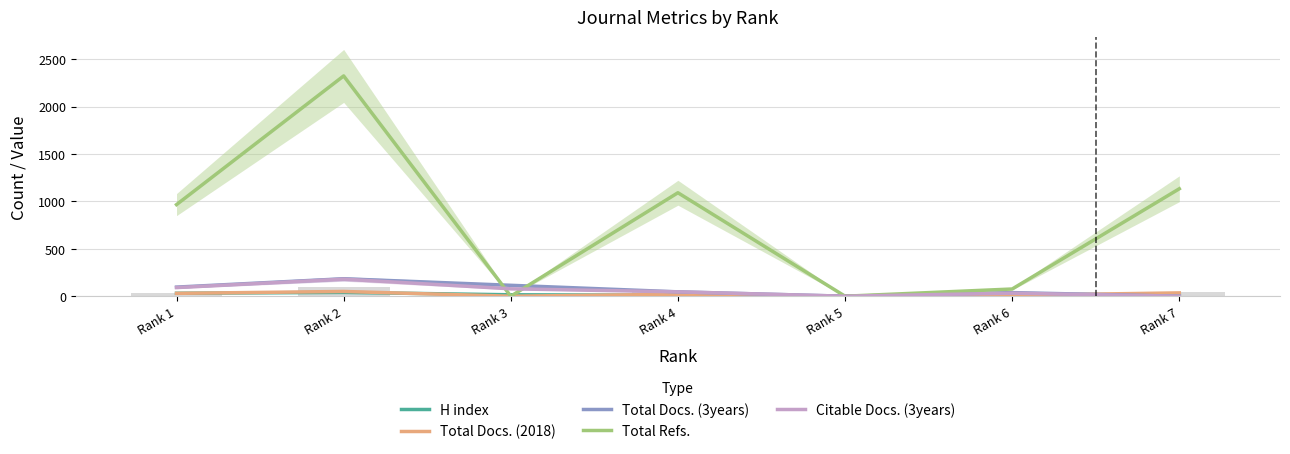

Reading left to right, extract all data points from this chart.

H index: Rank 1=31	Rank 2=40	Rank 3=15	Rank 4=10	Rank 5=2	Rank 6=1	Rank 7=12
Total Docs. (2018): Rank 1=30	Rank 2=50	Rank 3=0	Rank 4=20	Rank 5=0	Rank 6=10	Rank 7=35
Total Docs. (3years): Rank 1=96	Rank 2=184	Rank 3=115	Rank 4=46	Rank 5=0	Rank 6=38	Rank 7=0
Total Refs.: Rank 1=966	Rank 2=2323	Rank 3=0	Rank 4=1091	Rank 5=0	Rank 6=76	Rank 7=1133
Citable Docs. (3years): Rank 1=91	Rank 2=180	Rank 3=78	Rank 4=46	Rank 5=0	Rank 6=32	Rank 7=0